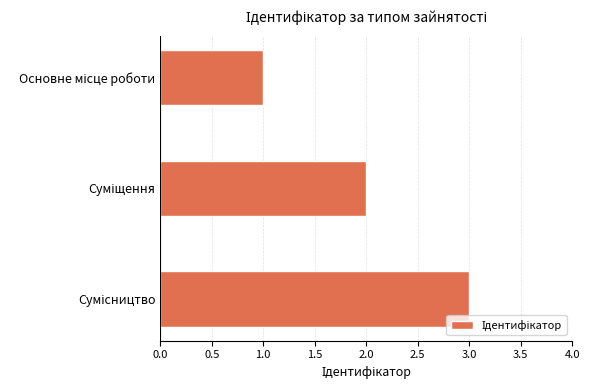

What is the sum of all values?

6